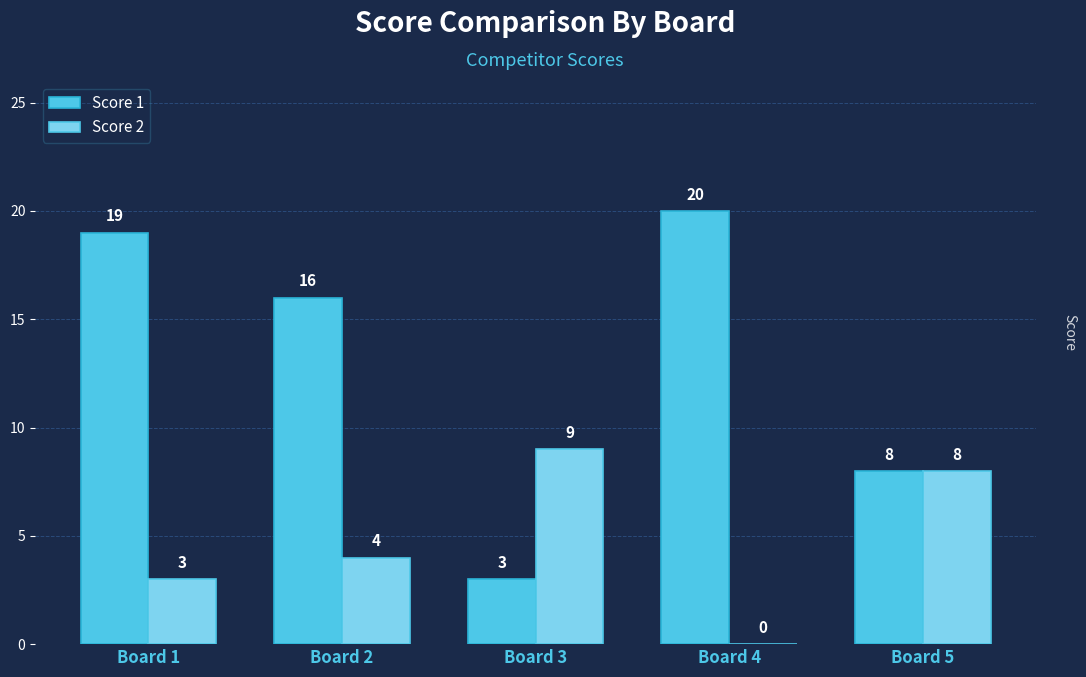

True or false: Score 2 has a value of 0 at Board 4.

True